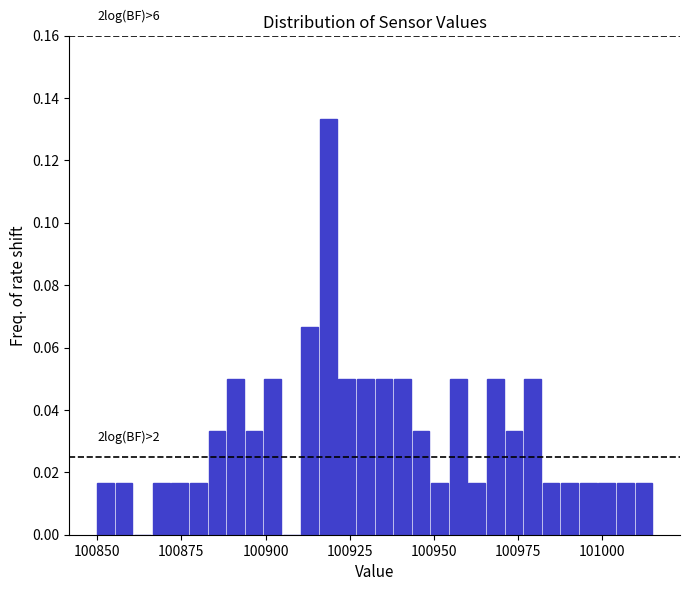

Around what value on the x-axis is the tallest bar? Give the approximate position of its centre, as read against the axis.

100920